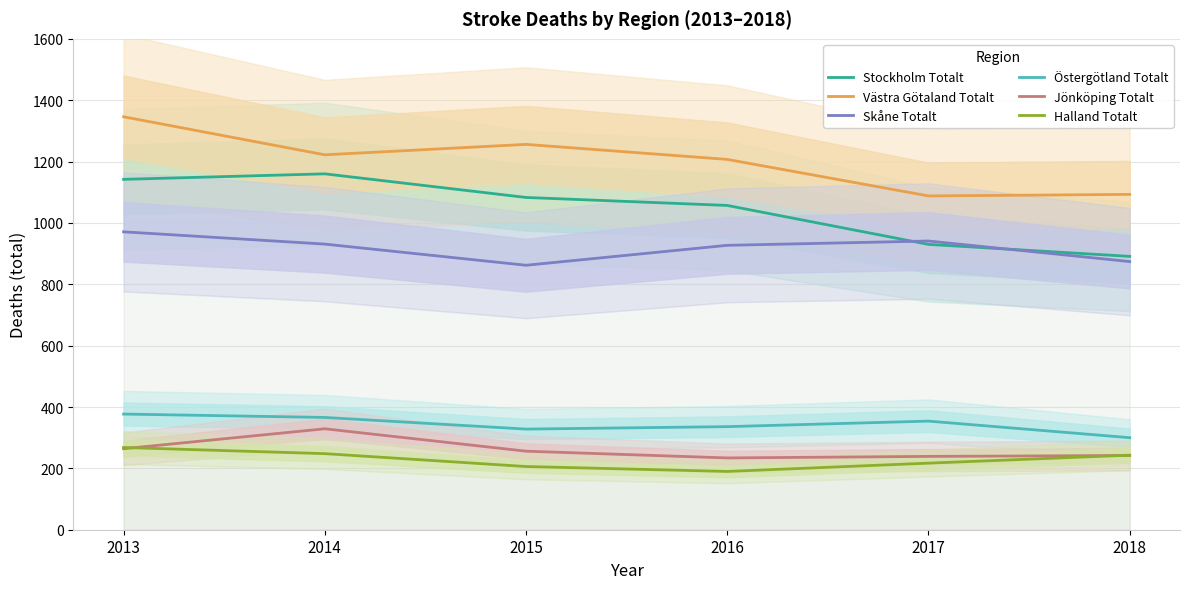

Where does the Halland Totalt series first go above 243?

2013